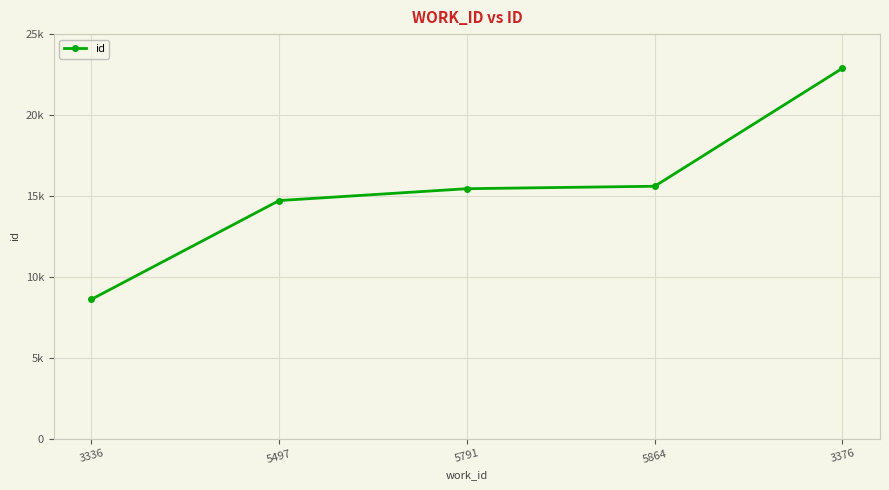

Is this an area chart (filled region under the line)?

No